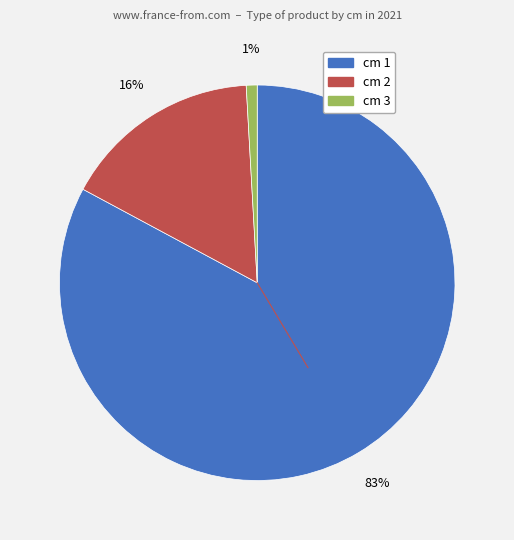

To the nearest percent, what is the difference between the largest and smallest slice percentages?

82%